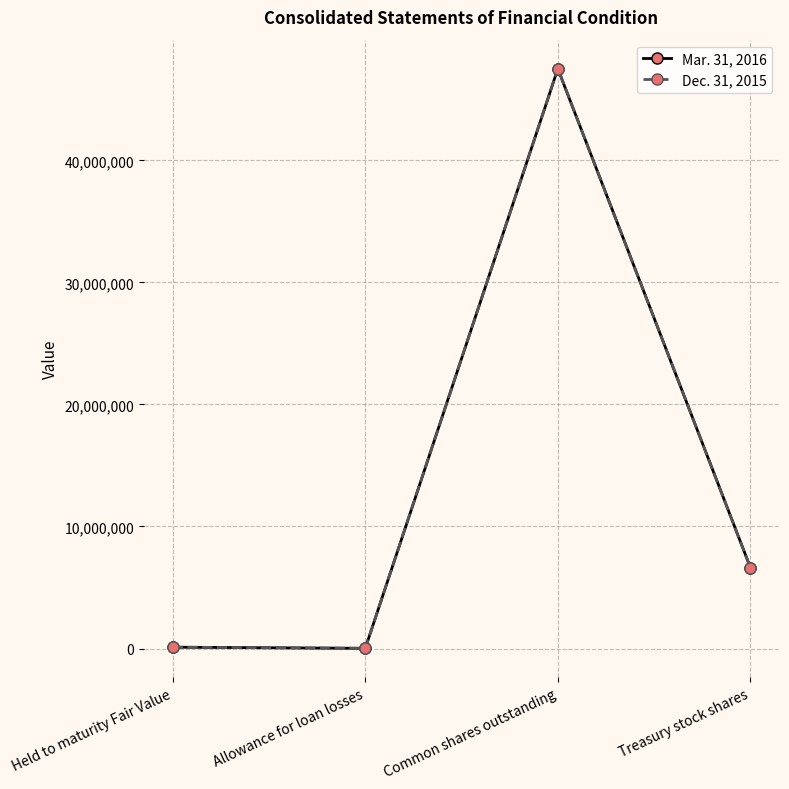

Count the number of categories in the chart.

4